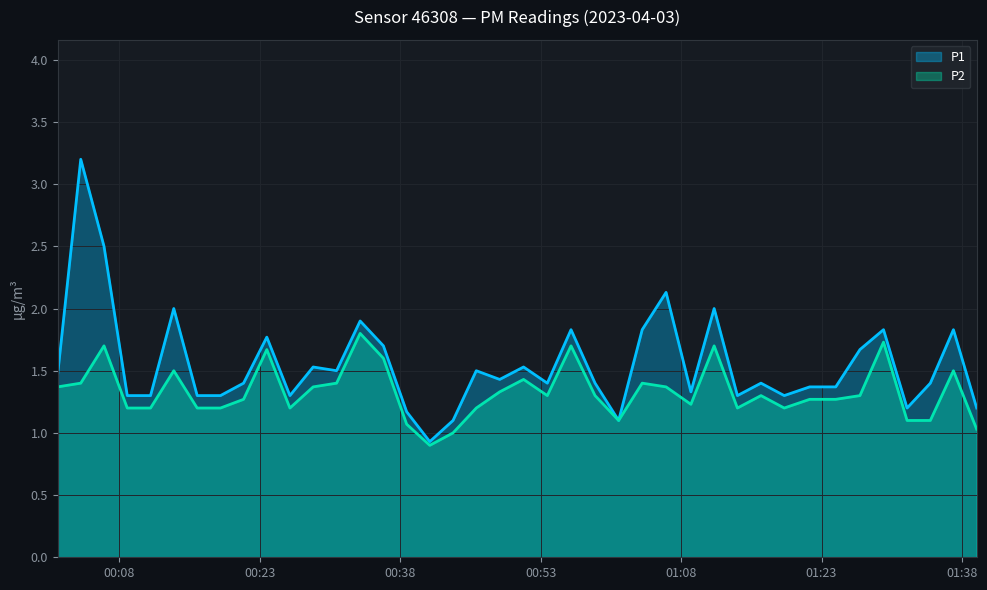

True or false: P2 and P1 cross at least once.

False